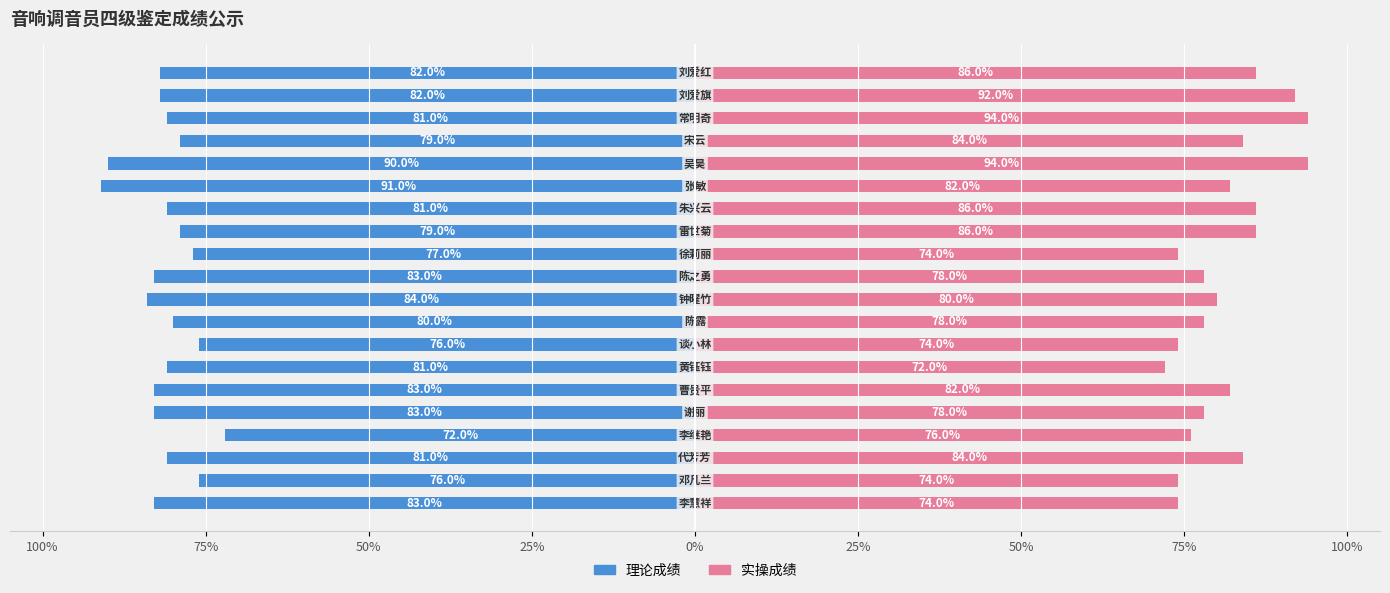

Which series has the widest spread of values?

实操成绩